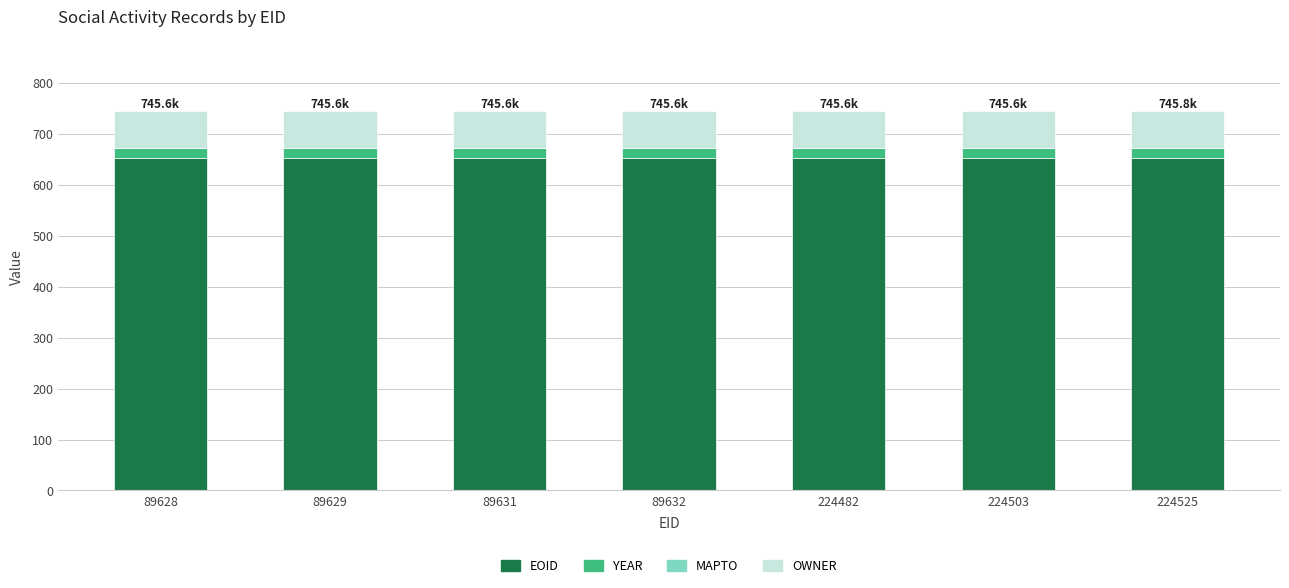

What is the average value of the EOID series?

652.5